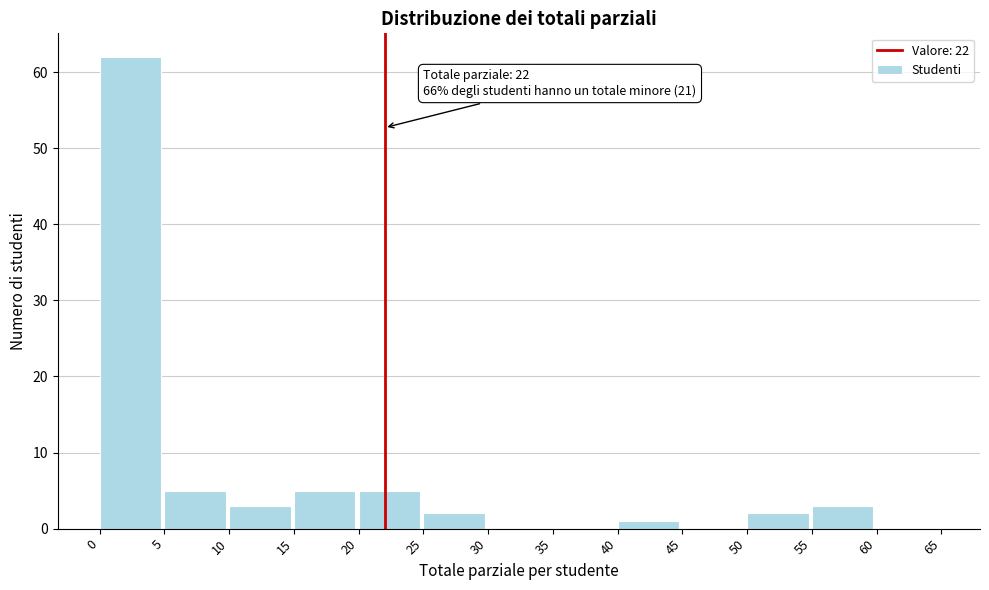

Which range on the x-axis has the tallest bar?

0 to 5